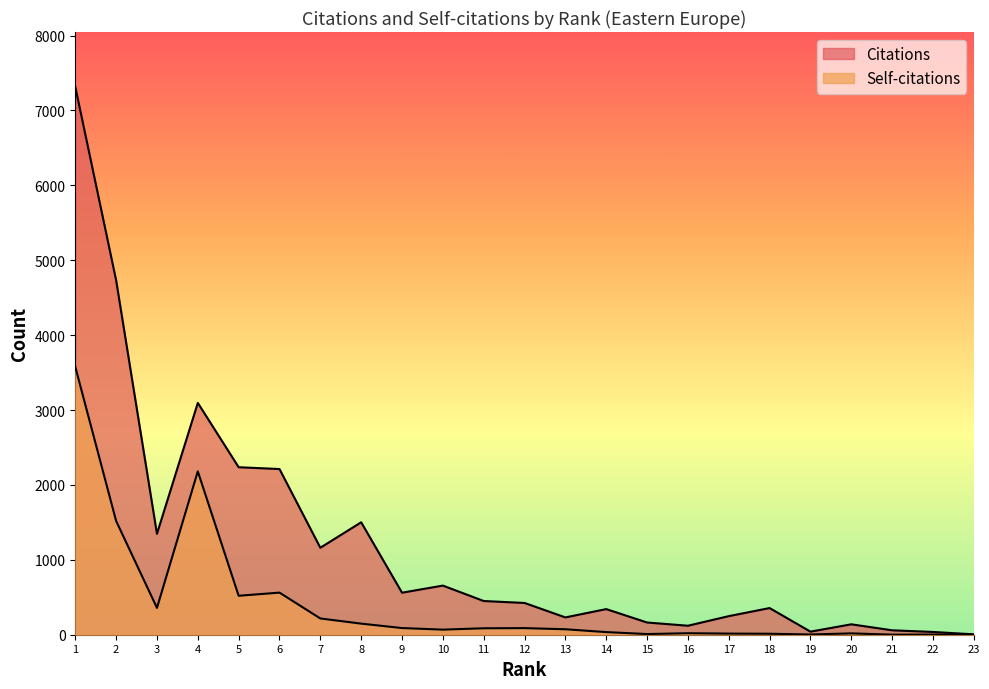

Does the chart have visible grid lines?

No